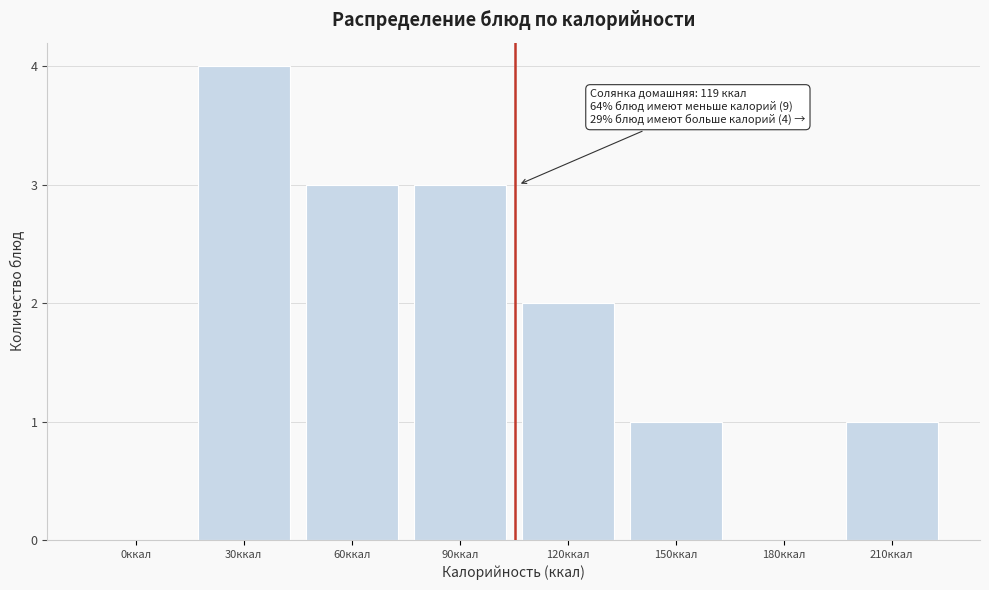

Reading left to right, transcribe all the data shown in this chart.

0ккал=0	30ккал=4	60ккал=3	90ккал=3	120ккал=2	150ккал=1	180ккал=0	210ккал=1